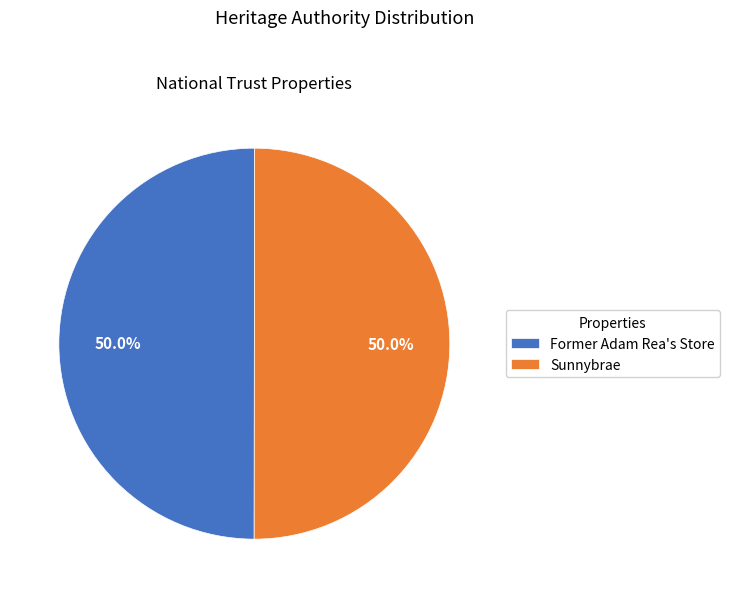

Combined, do Sunnybrae and Former Adam Rea's Store account for over 50%?

Yes